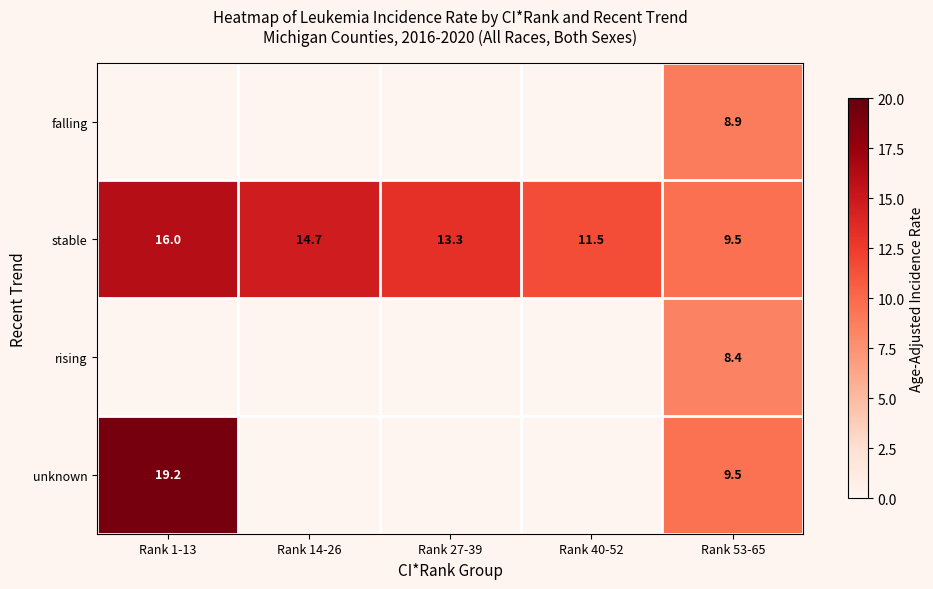

What is the difference between the highest and lowest values at Rank 53-65?

1.1